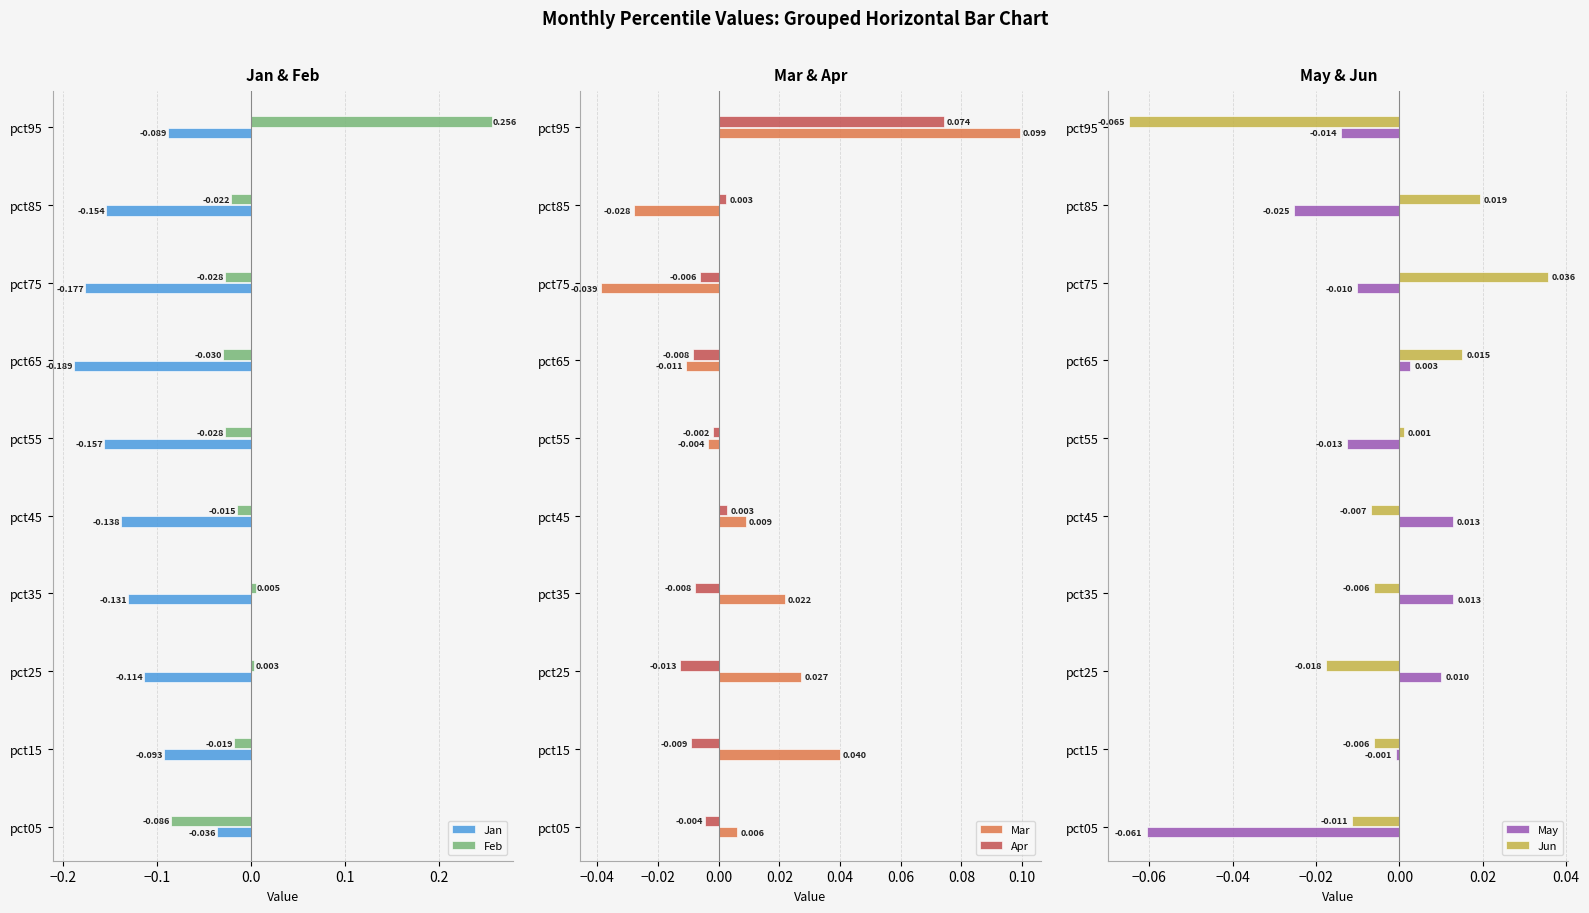

Is the value of Feb at pct55 greater than the value of Jan at pct05?

Yes